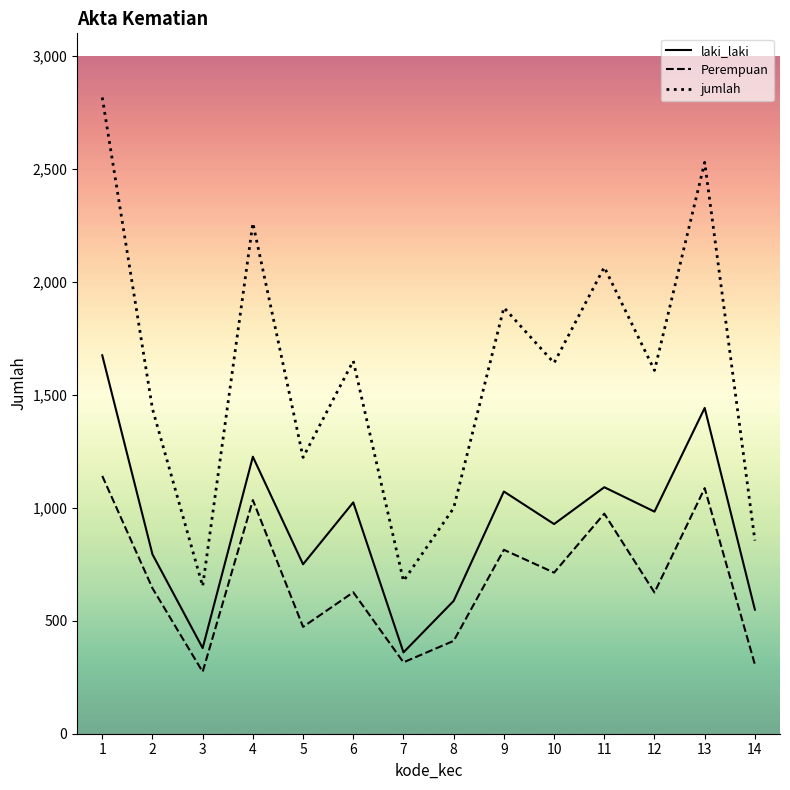

Which series changed the most between 2 and 5?

jumlah